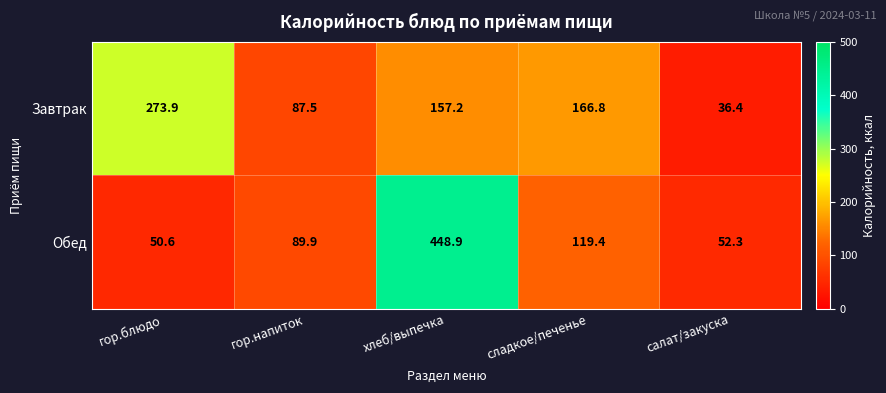

Reading left to right, what are all the values shown in this chart?

Завтрак: 273.9	87.5	157.2	166.8	36.4
Обед: 50.6	89.9	448.9	119.4	52.3